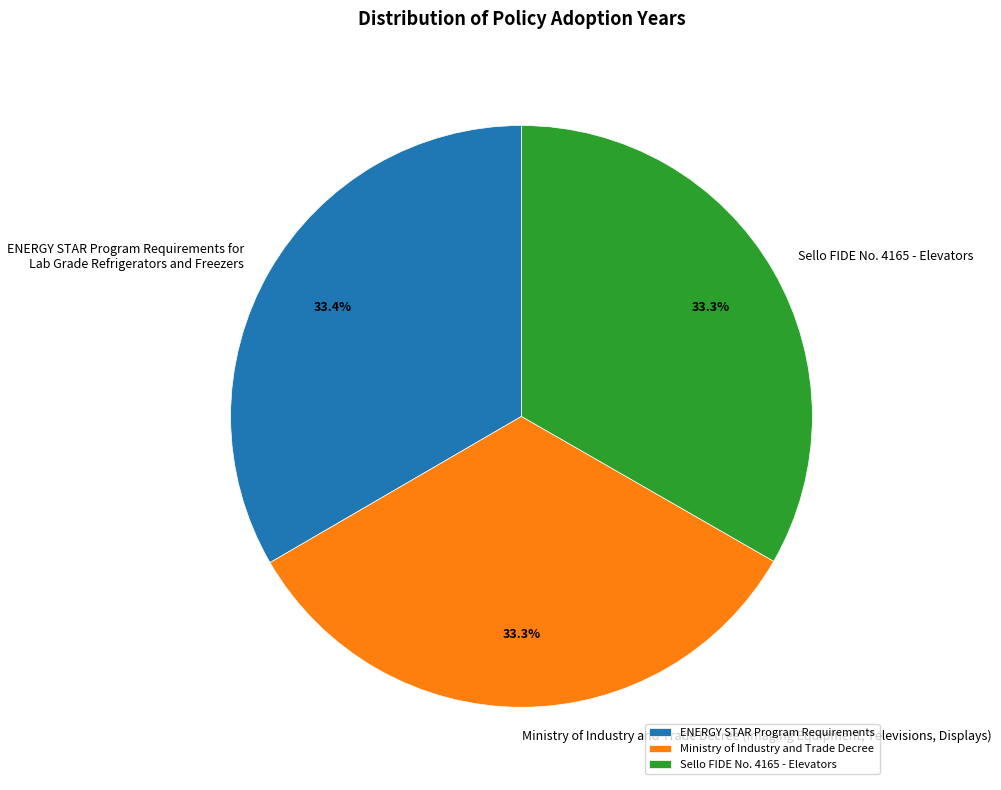

Does any single category account for the majority?

No